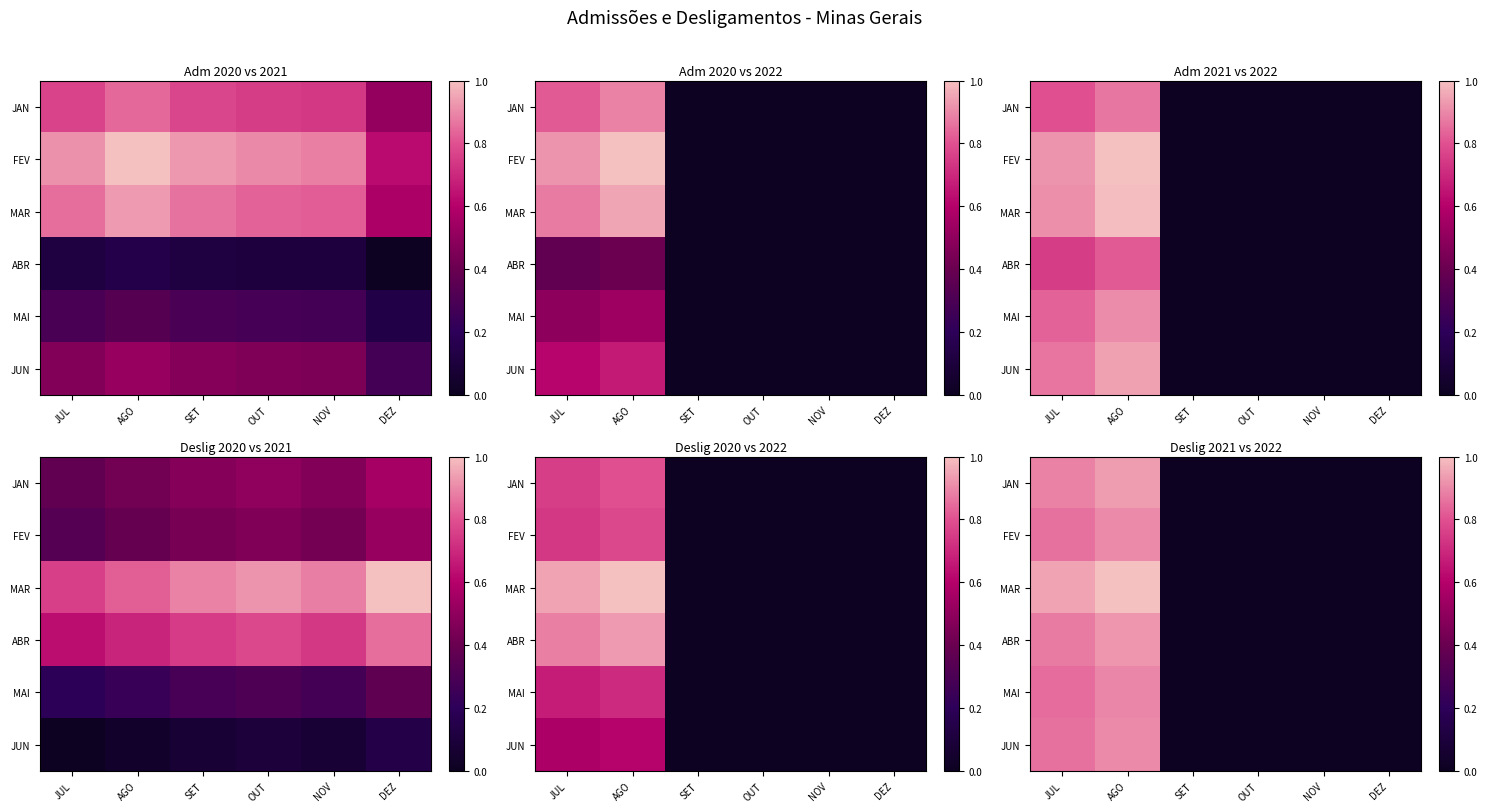

At which label is MAR closest to 0?

SET